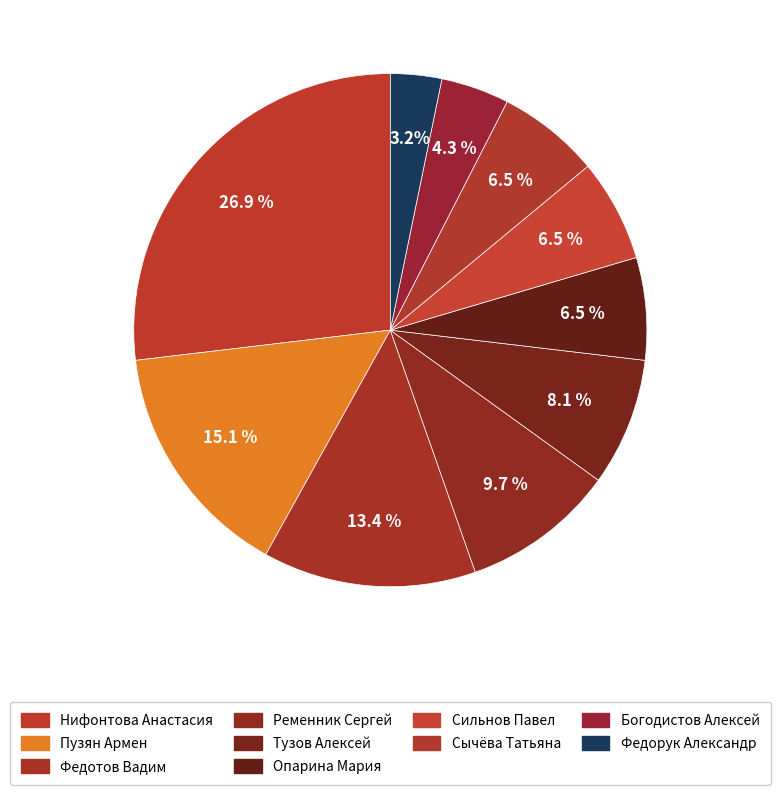

To the nearest percent, what is the difference between the Федорук Александр and Опарина Мария slice percentages?

3%